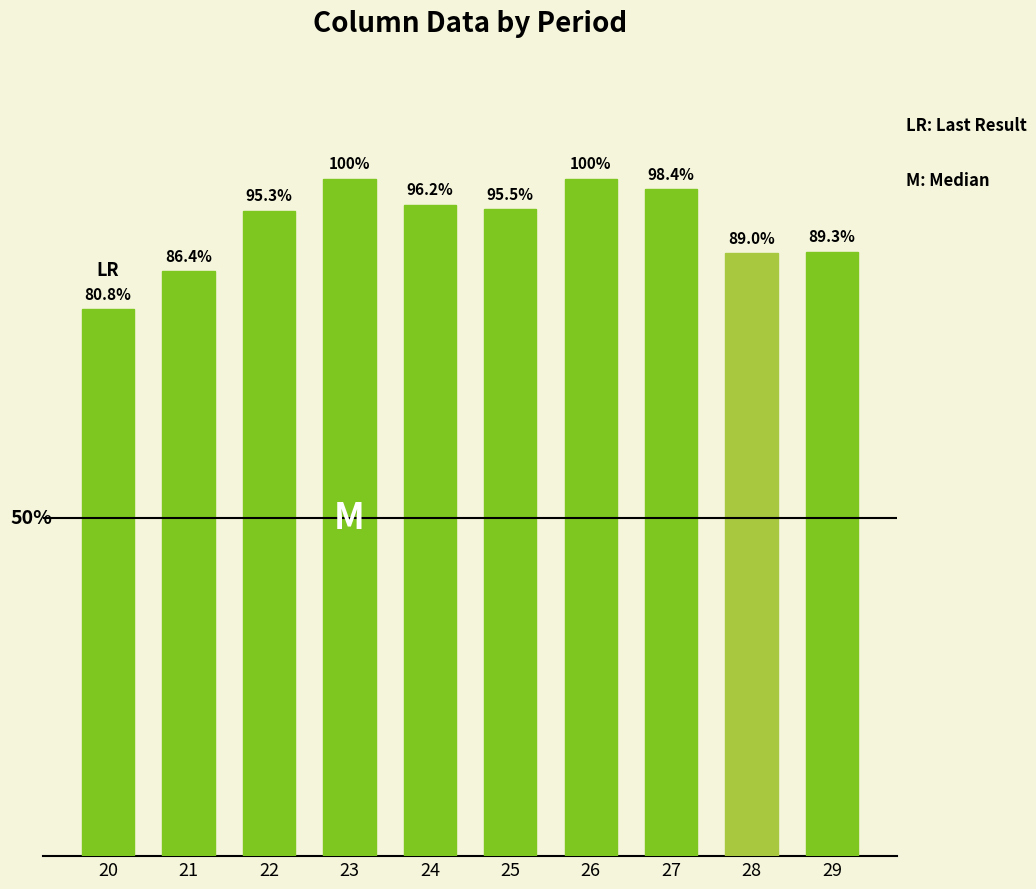

True or false: the data shows 361 at 20.

True